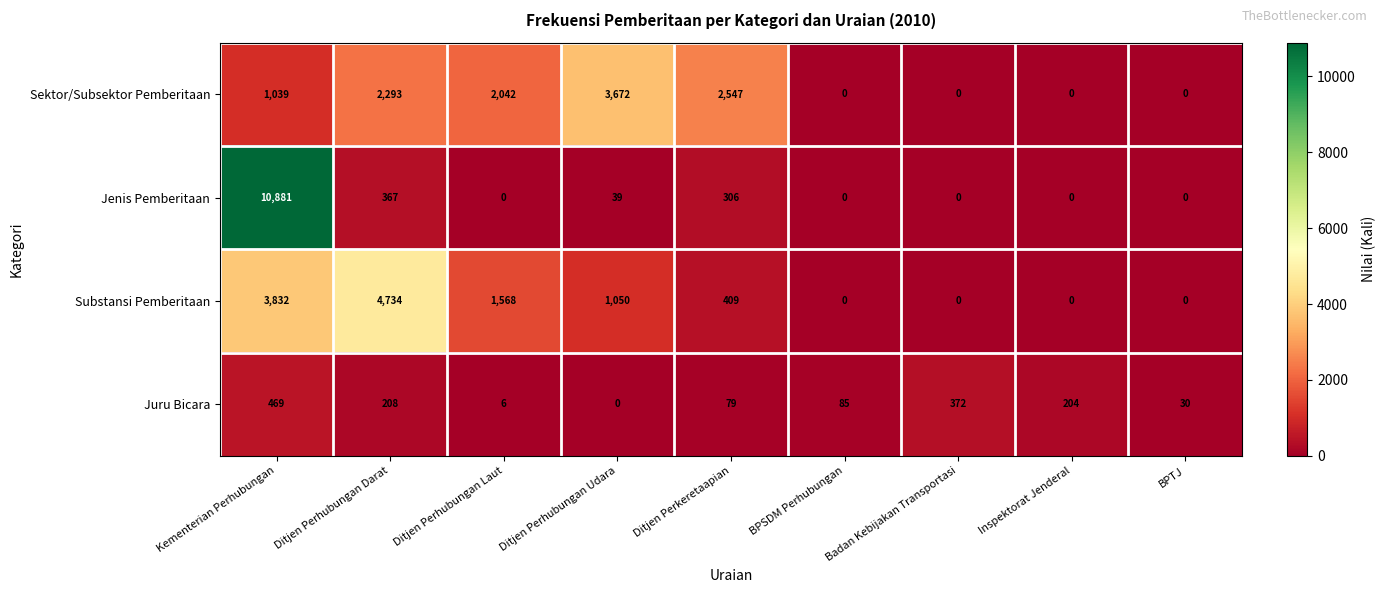

What is the maximum value shown in the chart?

10881